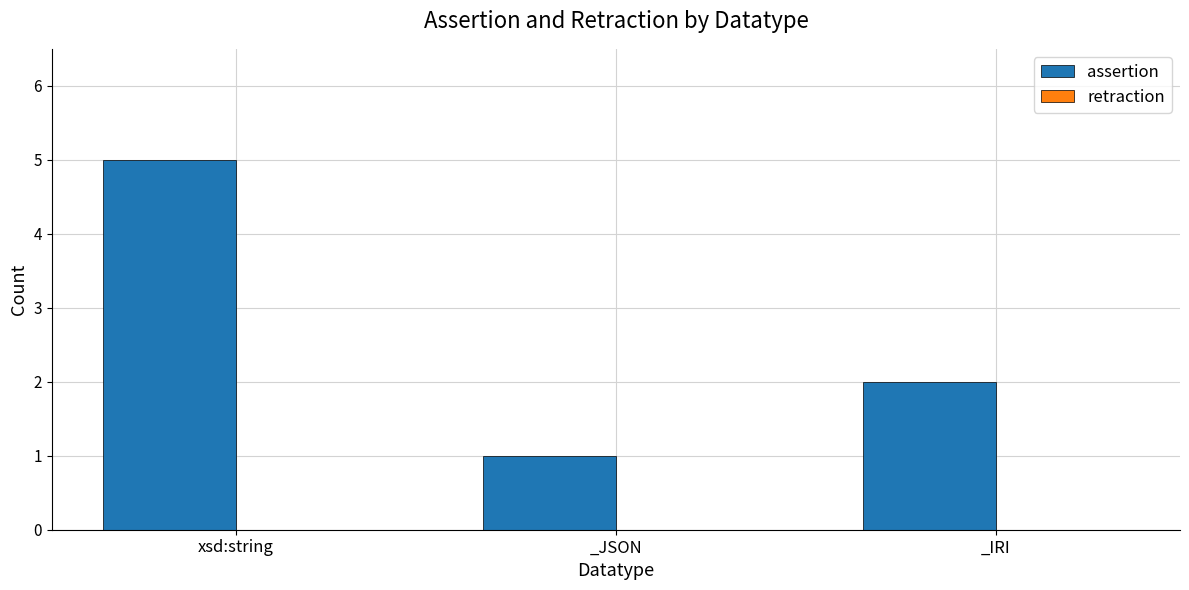

What is the greatest value displayed?

5